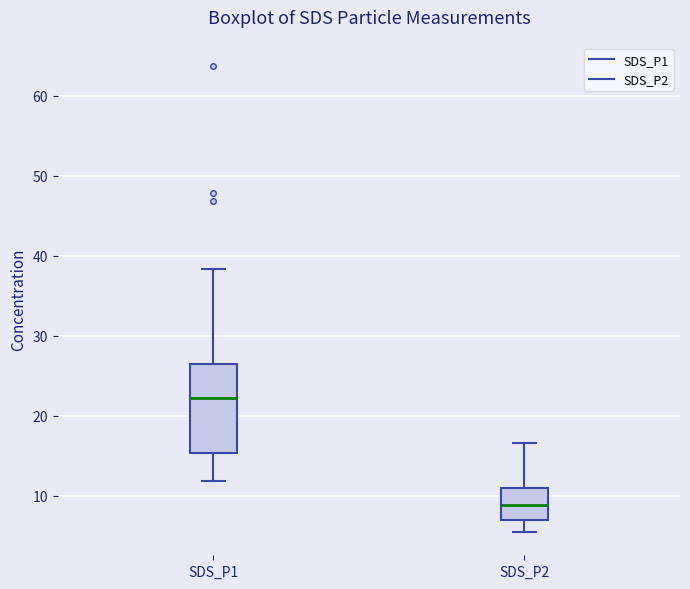

Where is the lower edge of the box for SDS_P1 on the y-axis? The values are not printed on the chart, so give them approximately, as read against the axis.

15